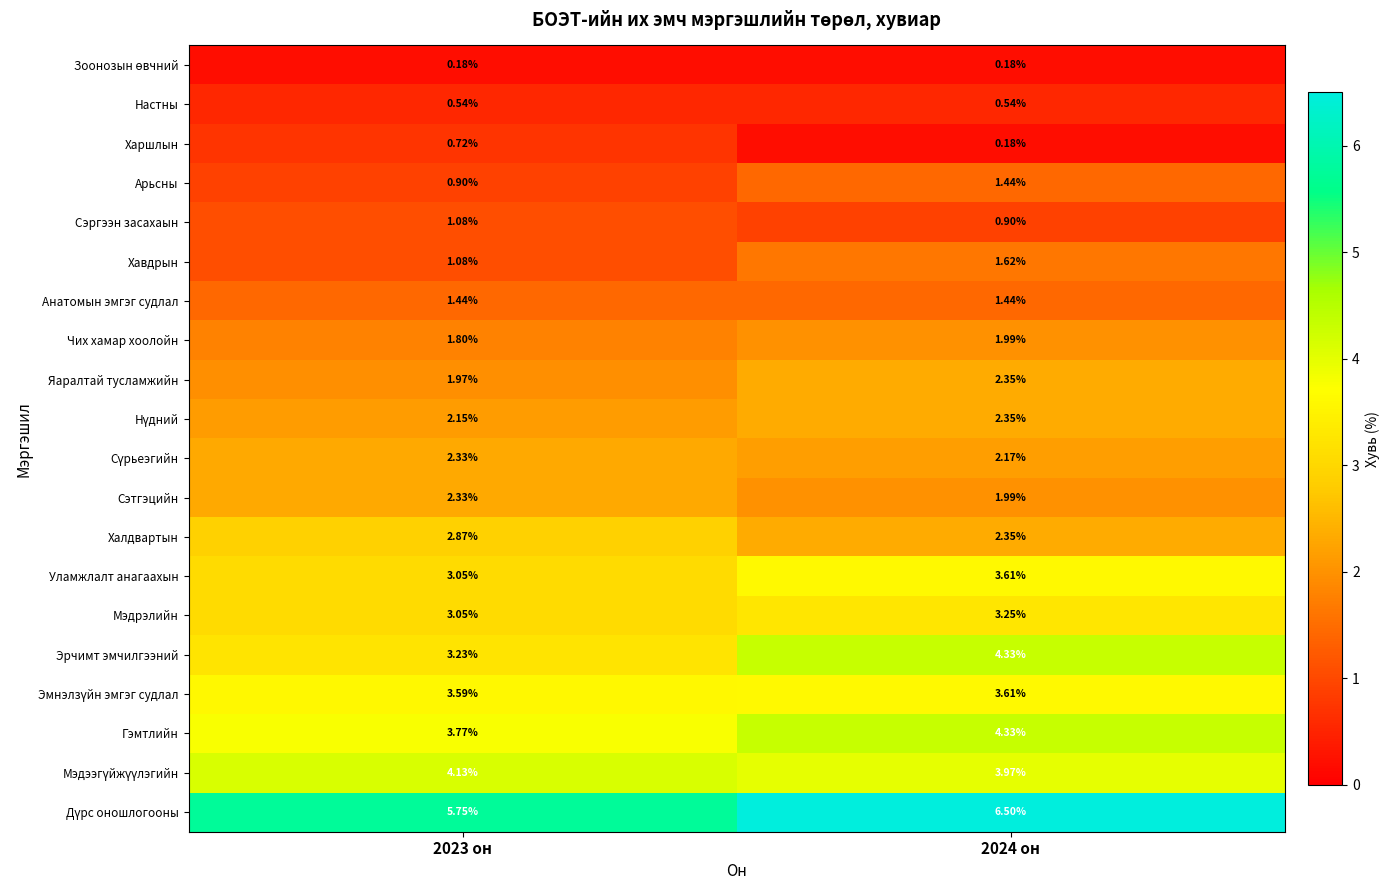

Is the value of Настны at 2023 он greater than the value of Сэтгэцийн at 2023 он?

No